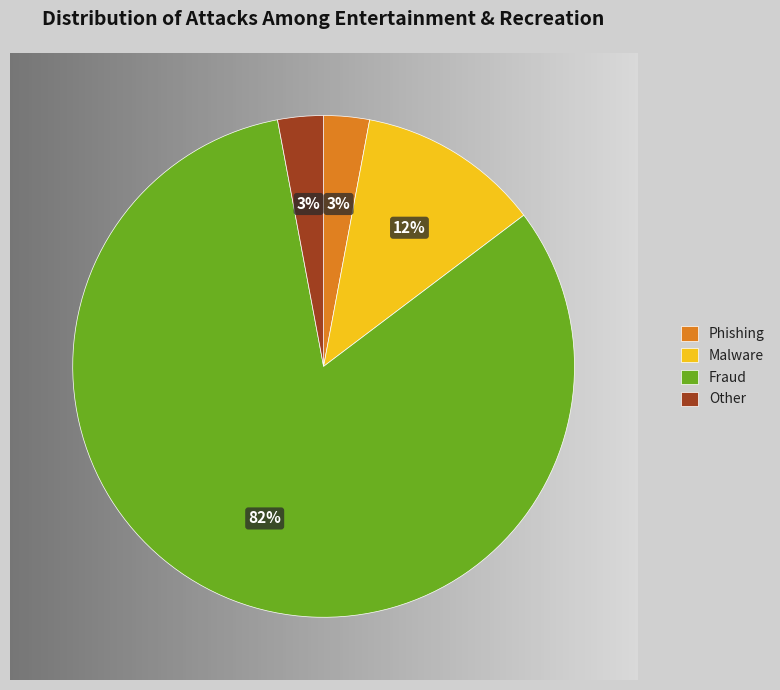

Is Fraud the majority of the pie?

Yes